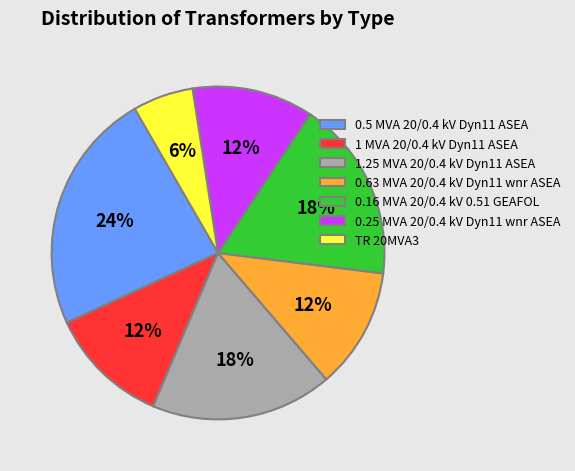

Which category has the smallest portion of the pie?

TR 20MVA3